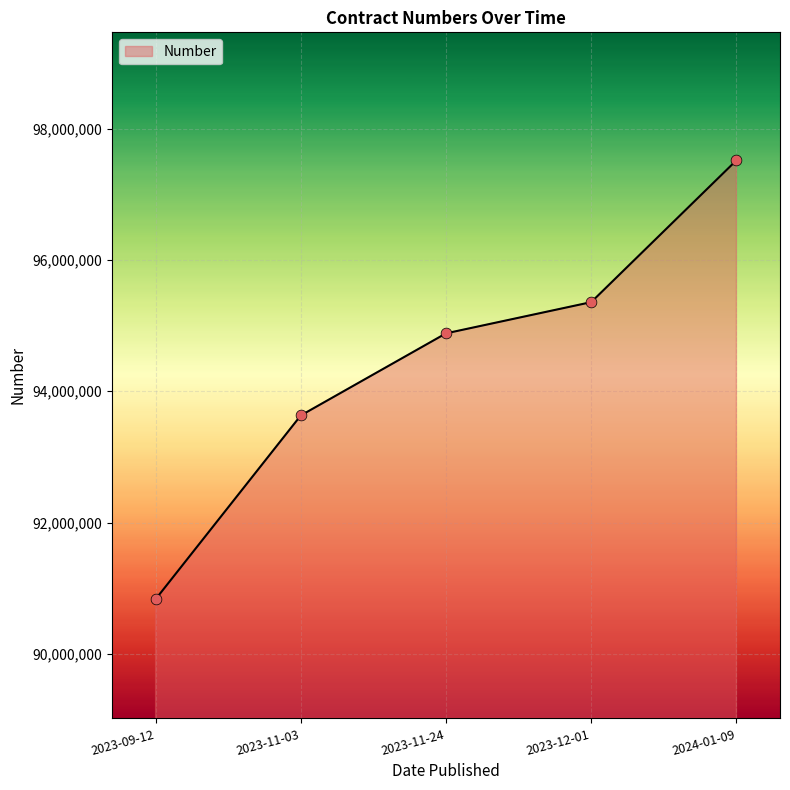

What is the ratio of the value at 2023-12-01 to the value at 2024-01-09?

1.0